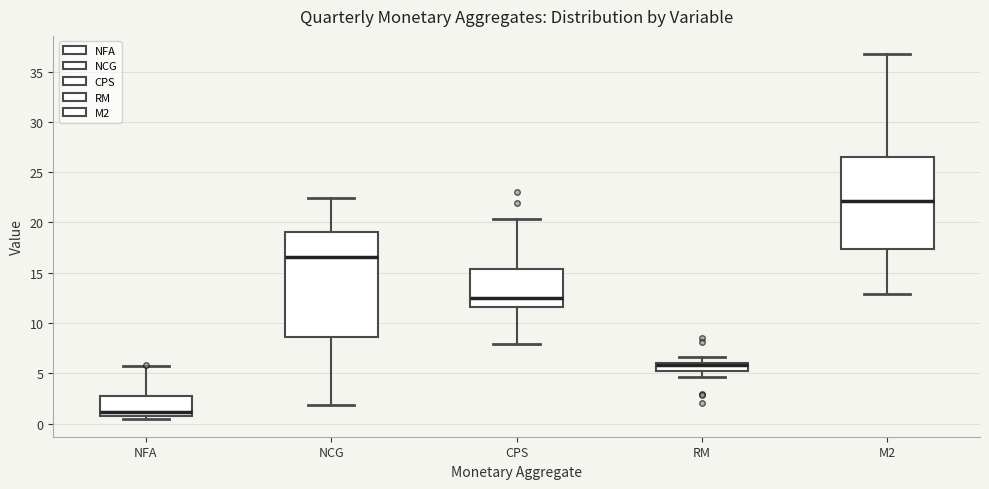

Reading left to right, read every box against the y-axis: the position of its median line, the range the box covers, and the ends of its whiskers. The values are not printed on the chart, so give them approximately, as read against the axis.

NFA: median 1.0, box 0.5 to 2.5, whiskers 0.5 (just below the box's lower edge) to 6.0
NCG: median 16.5, box 8.5 to 19.0, whiskers 2.0 to 22.5
CPS: median 12.5, box 11.5 to 15.5, whiskers 8.0 to 20.5
RM: median 6.0 (just below the box's upper edge), box 5.0 to 6.0, whiskers 4.5 to 6.5
M2: median 22.0, box 17.5 to 26.5, whiskers 13.0 to 36.5